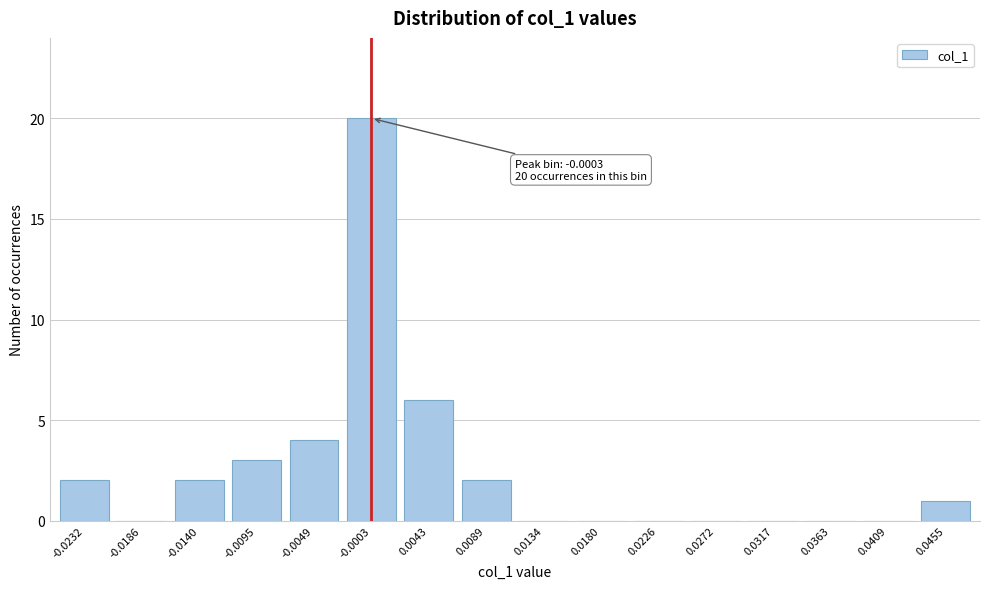

Reading left to right, what are all the values shown in this chart?

-0.0232=2	-0.0186=0	-0.0140=2	-0.0095=3	-0.0049=4	-0.0003=20	0.0043=6	0.0089=2	0.0134=0	0.0180=0	0.0226=0	0.0272=0	0.0317=0	0.0363=0	0.0409=0	0.0455=1